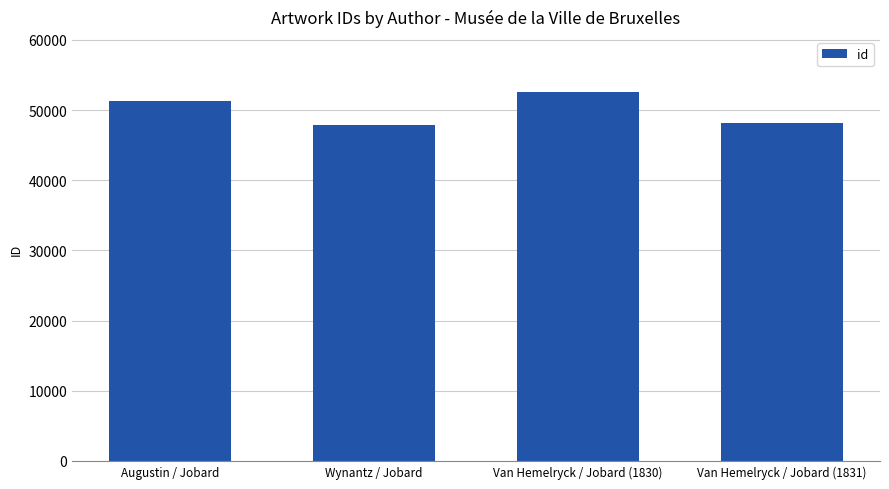

What is the greatest value displayed?

52531